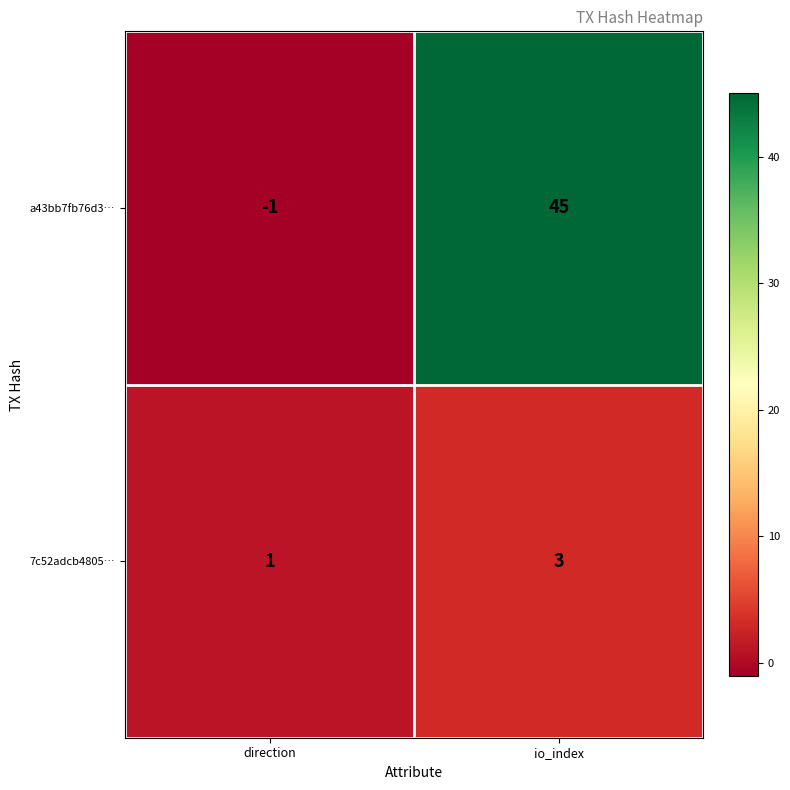

What is the approximate value of a43bb7fb76d3… at io_index?

45